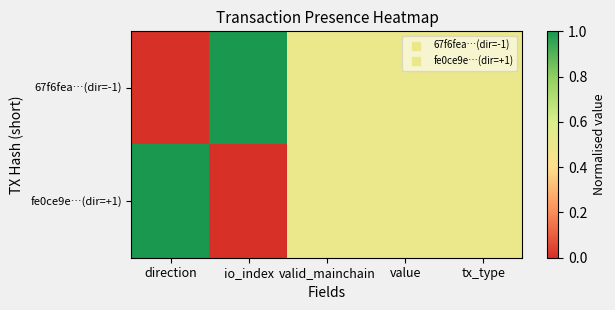

Reading right to left, what are all the values shown in this chart?

67f6fea…(dir=-1): tx_type=0.5	value=0.5	valid_mainchain=0.5	io_index=1.0	direction=0.0
fe0ce9e…(dir=+1): tx_type=0.5	value=0.5	valid_mainchain=0.5	io_index=0.0	direction=1.0